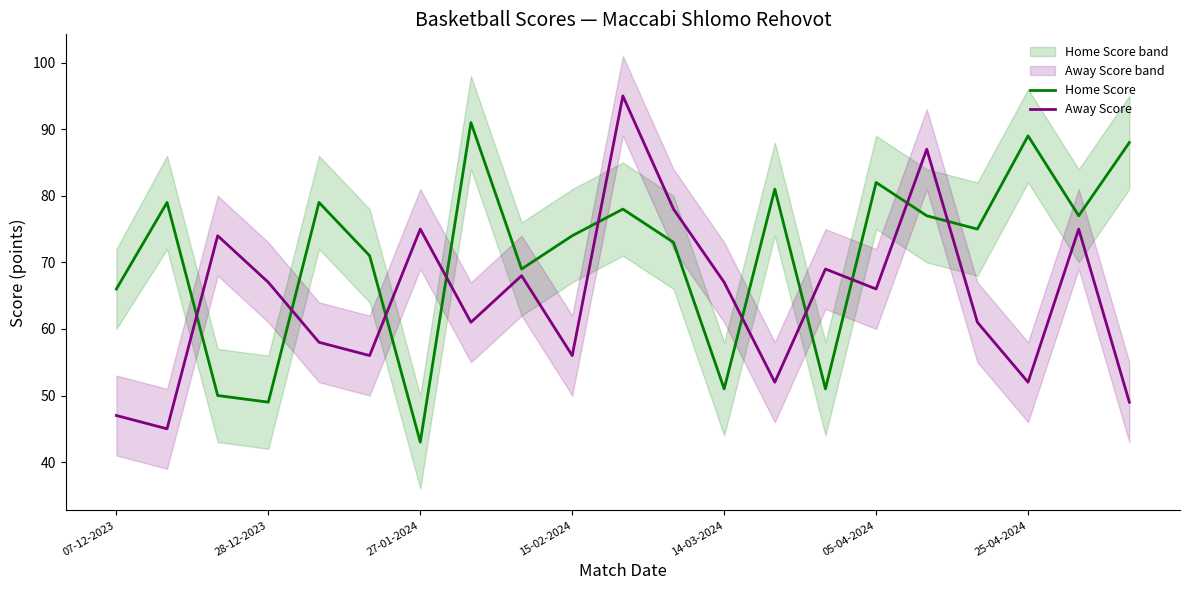

At which category is the sum across all series the highest?

10